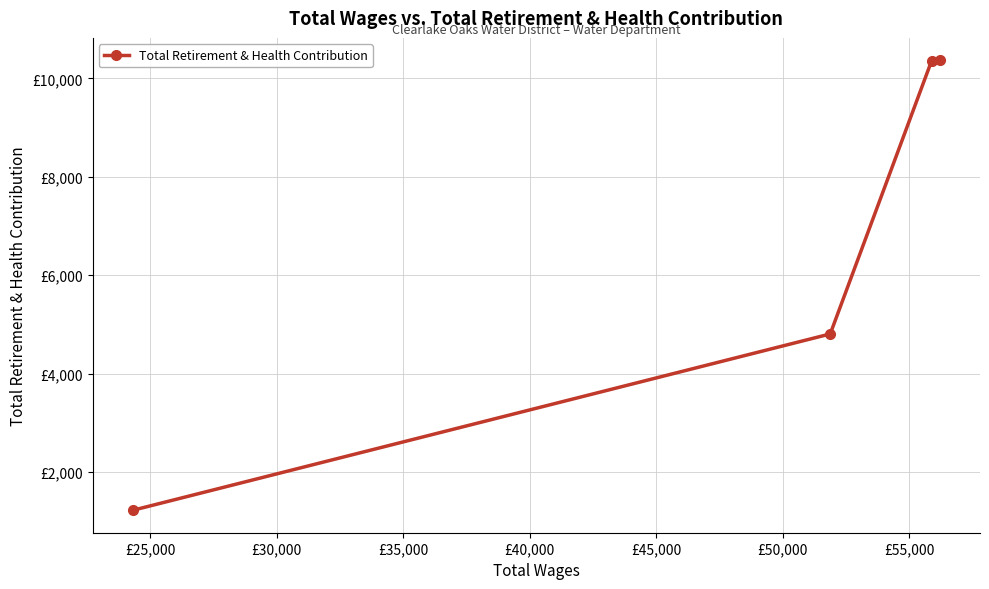

Count the number of data series in this chart.

1